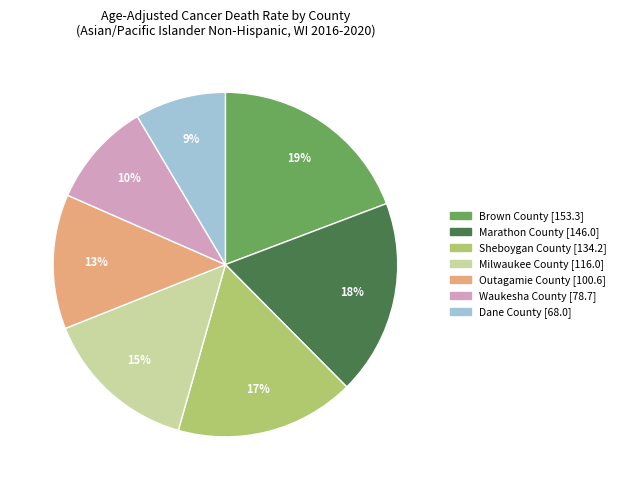

To the nearest percent, what portion does Milwaukee County [116.0] represent?

15%